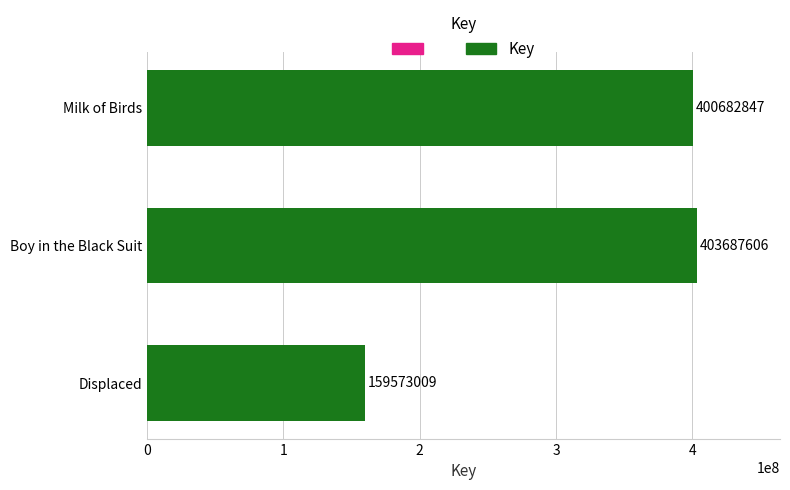

How many series are shown in this chart?

1